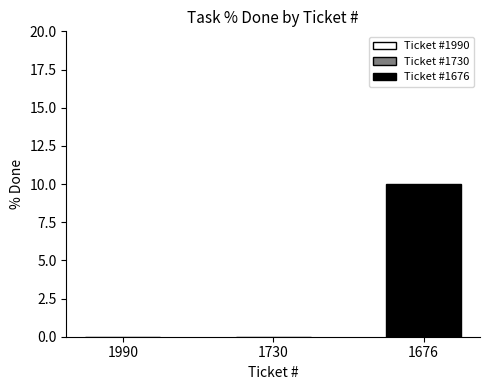

Which label corresponds to the smallest value in the chart?

1990